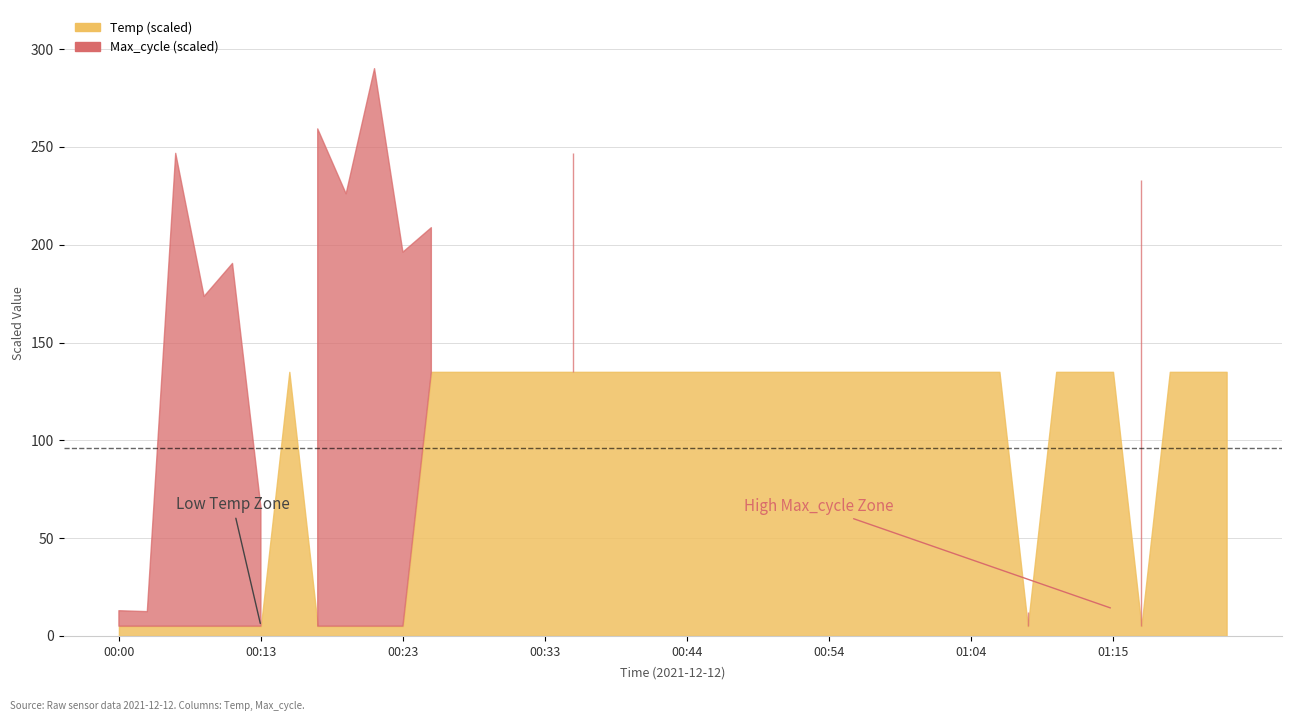

True or false: Temp and Max_cycle cross at least once.

False